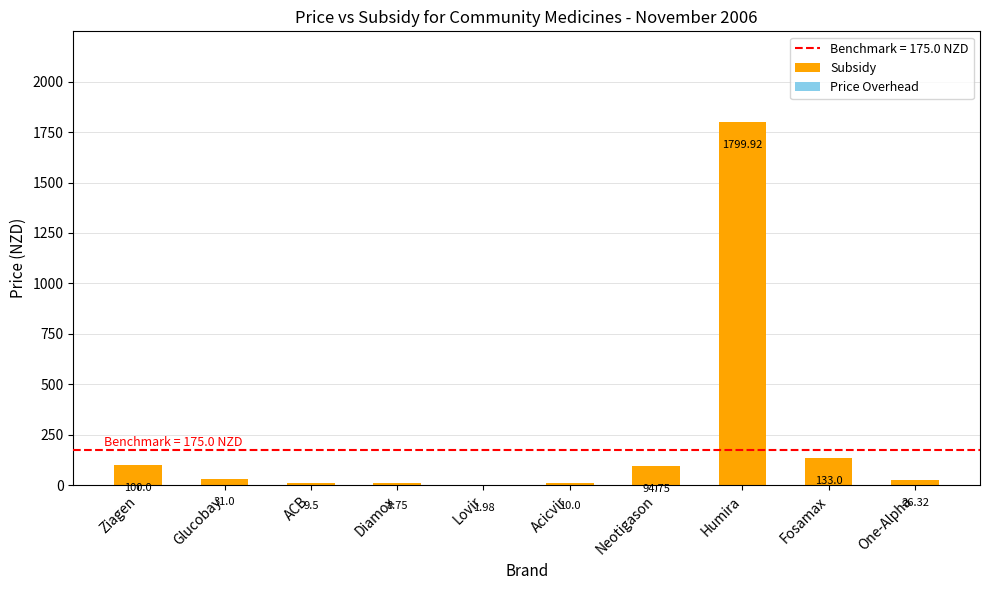

What is the change in value from Diamox to Neotigason?

+86.0